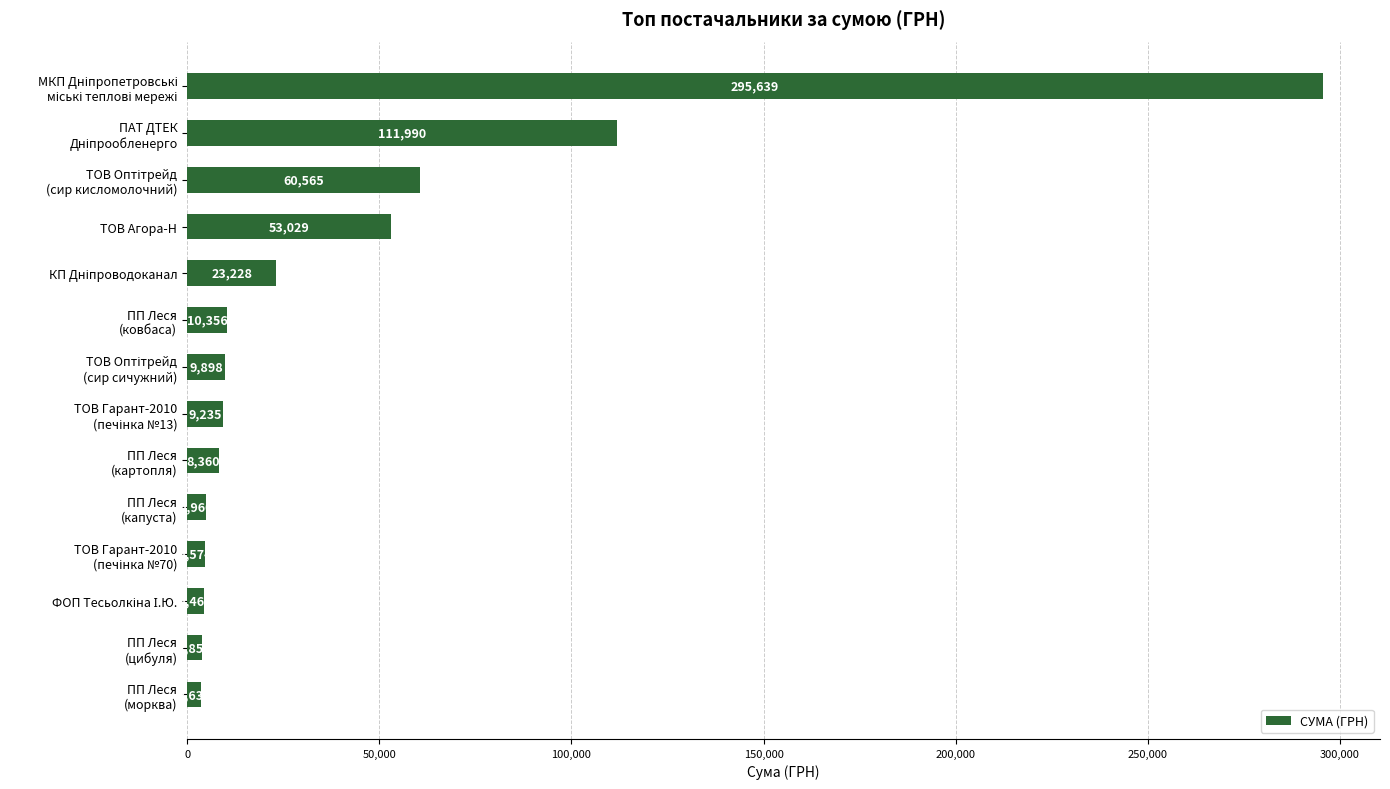

Are the bars horizontal?

Yes